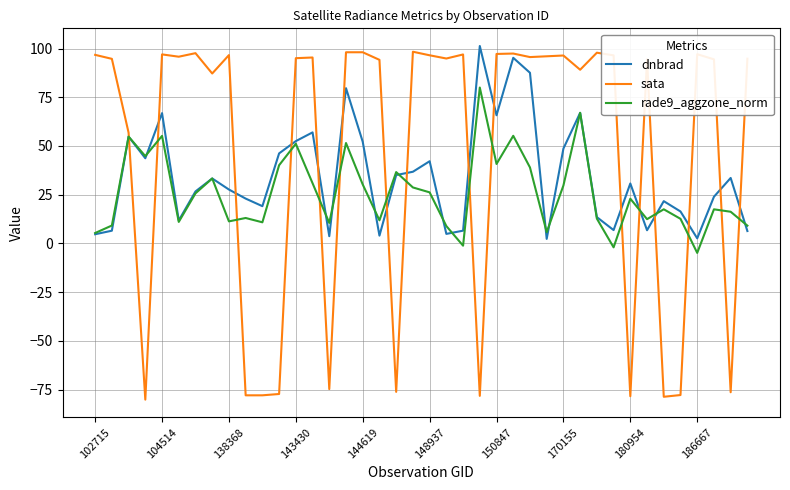

Which series has the largest total across all categories?

sata